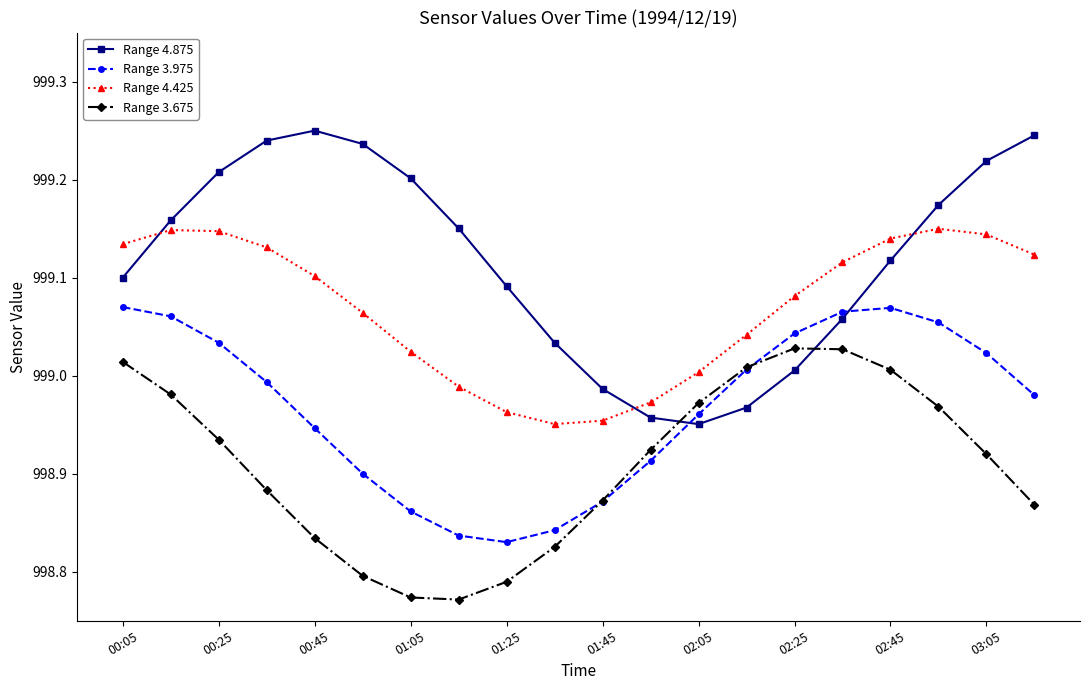

True or false: Range 3.975 and Range 4.875 intersect in this chart.

True